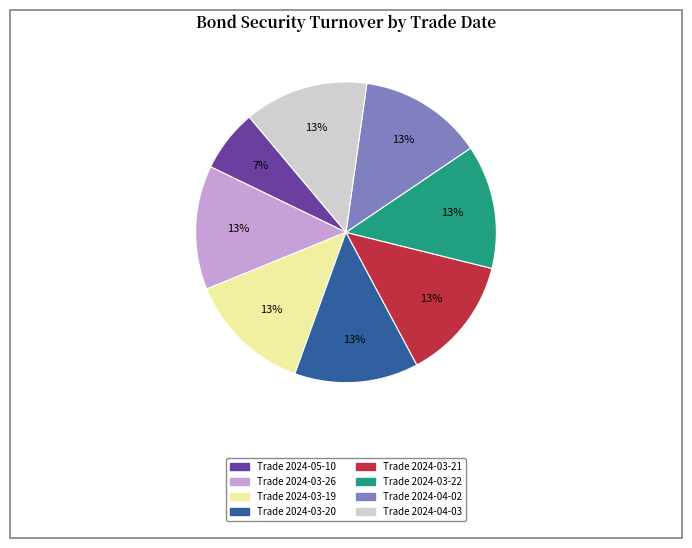

True or false: Trade 2024-03-22 accounts for 5% of the total.

False